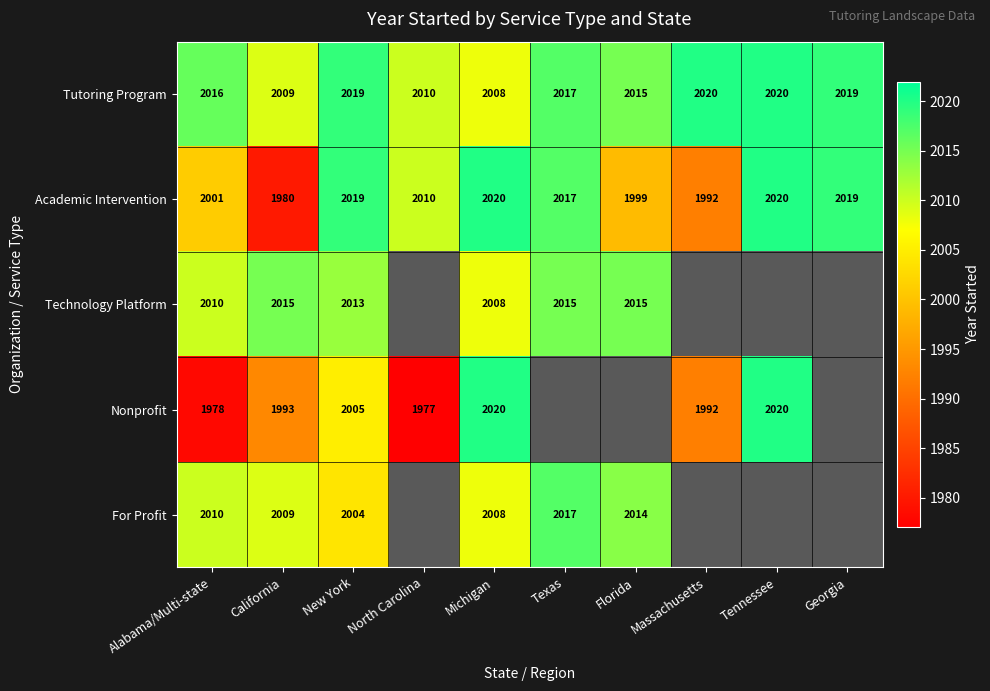

What is the spread (max minus min) of values at Alabama/Multi-state?

38